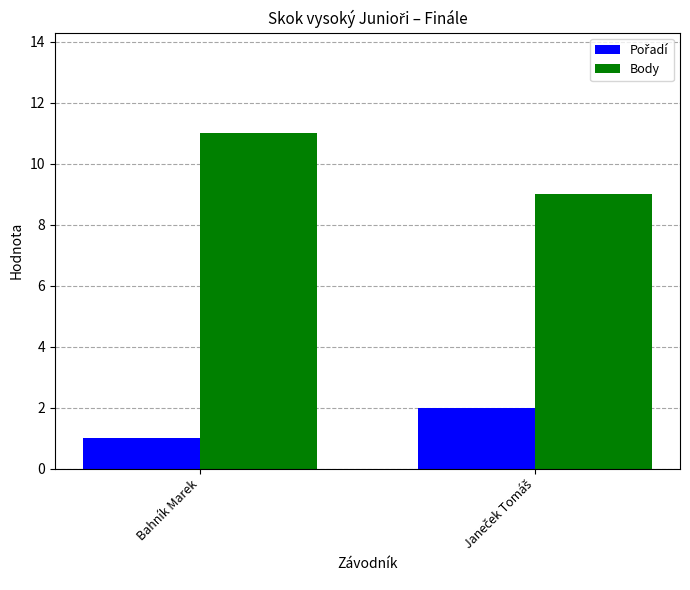

What is the difference between the highest and lowest values at Bahník Marek?

10